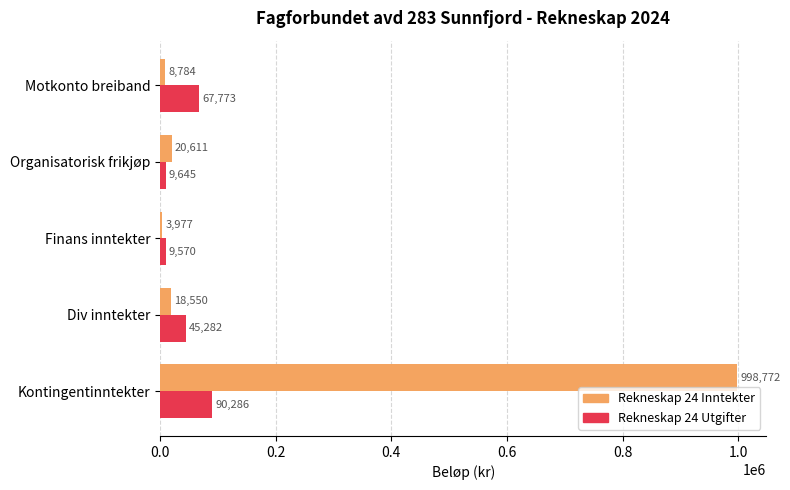

The Rekneskap 24 Inntekter series shows 18550.0 at Div inntekter. True or false?

True